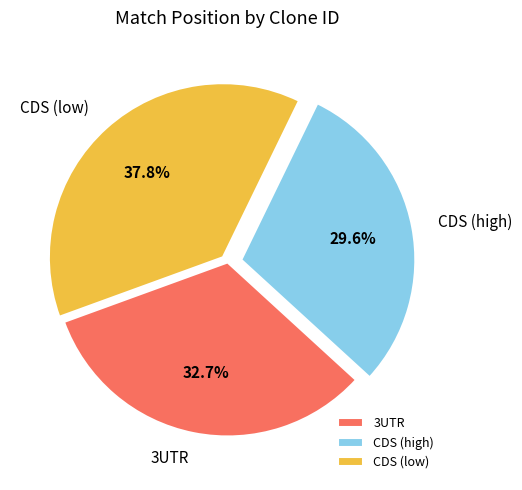

What is the smallest slice in the pie chart?

CDS (high)